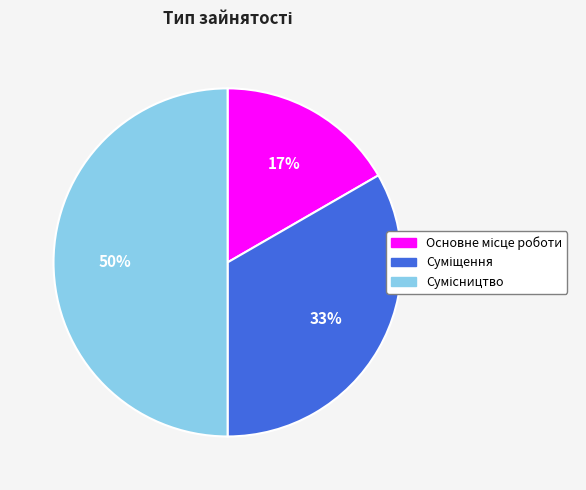

How many slices are in this pie chart?

3